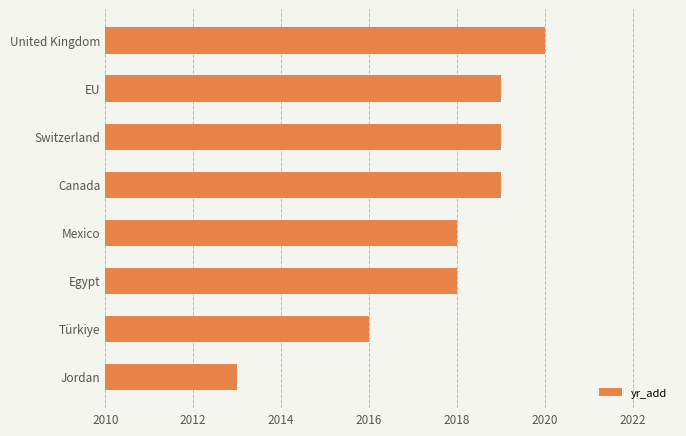

How many values are below 2019?

4